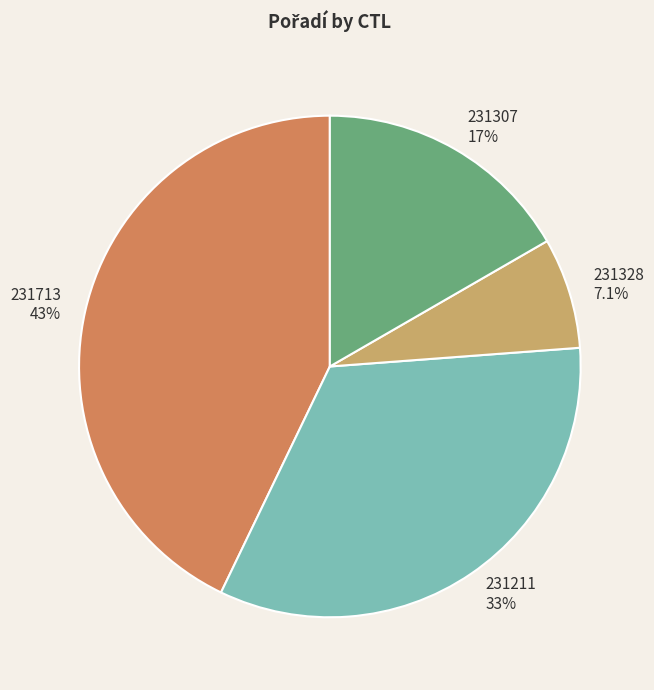

The 231713 slice represents 31% of the pie. True or false?

False